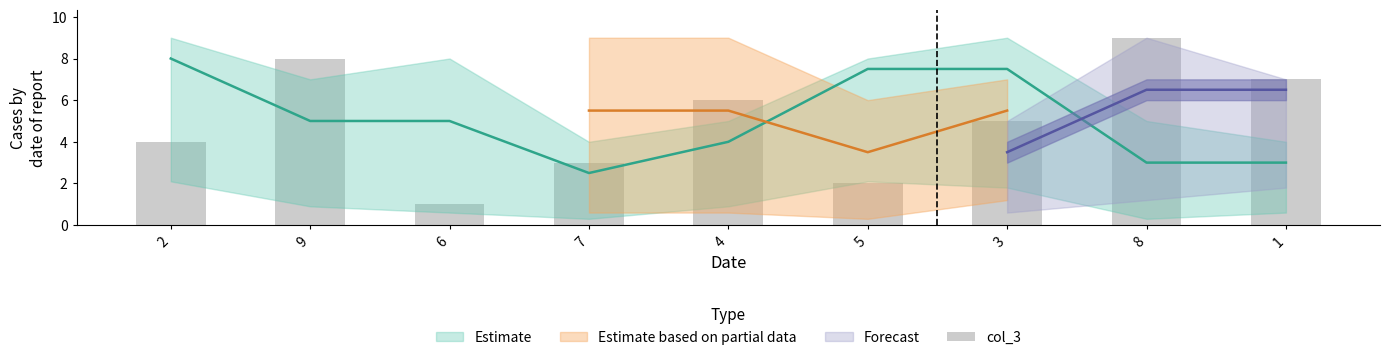

At which label is the value closest to 5?

3